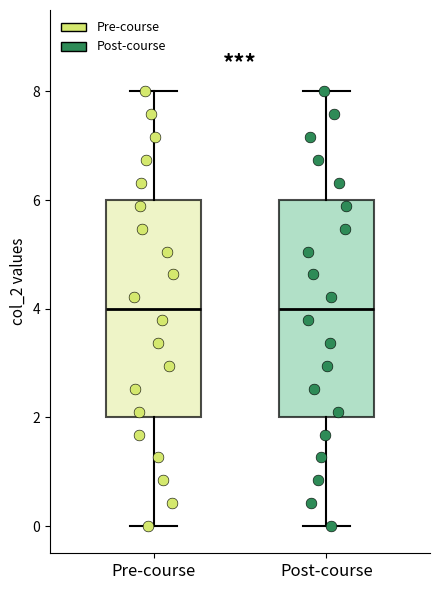

Reading left to right, transcribe this box plot: for each box, give where its median line is, the range the box spans, and where its two whiskers end, as read against the y-axis. The values are not printed on the chart, so give them approximately, as read against the axis.

Pre-course: median 4, box 2 to 6, whiskers 0 to 8
Post-course: median 4, box 2 to 6, whiskers 0 to 8